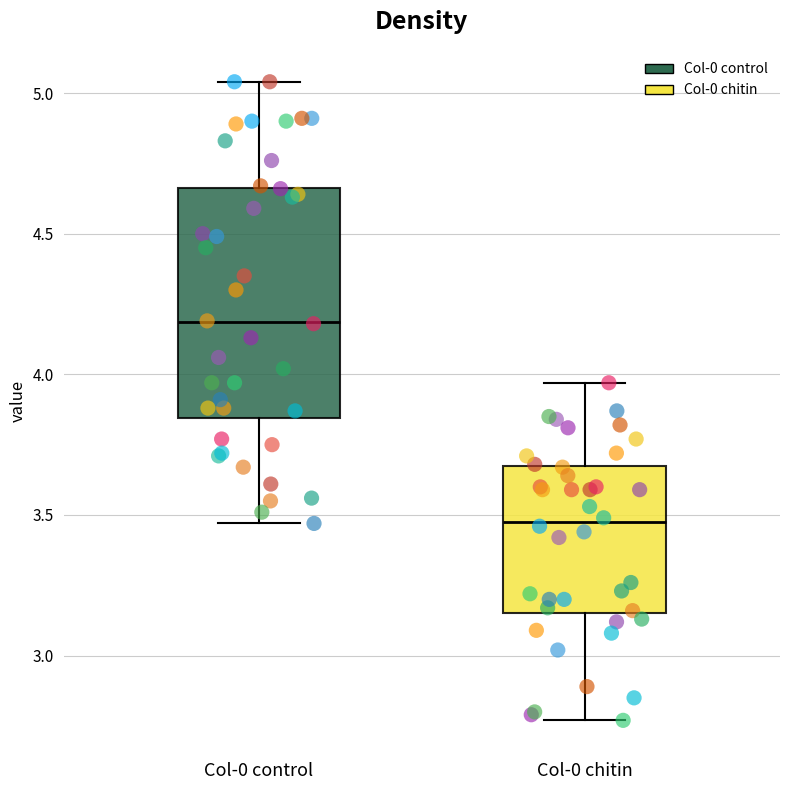

Where does the median line of the box for Col-0 control sit on the y-axis? The values are not printed on the chart, so give them approximately, as read against the axis.

4.20